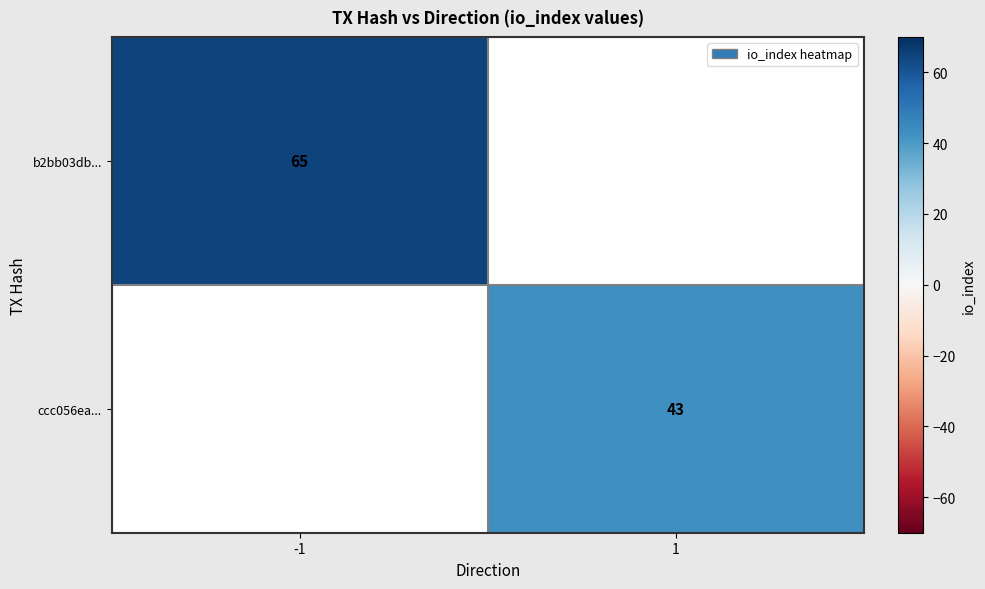

Is the value of ccc056ea... at 1 greater than the value of b2bb03db... at -1?

No